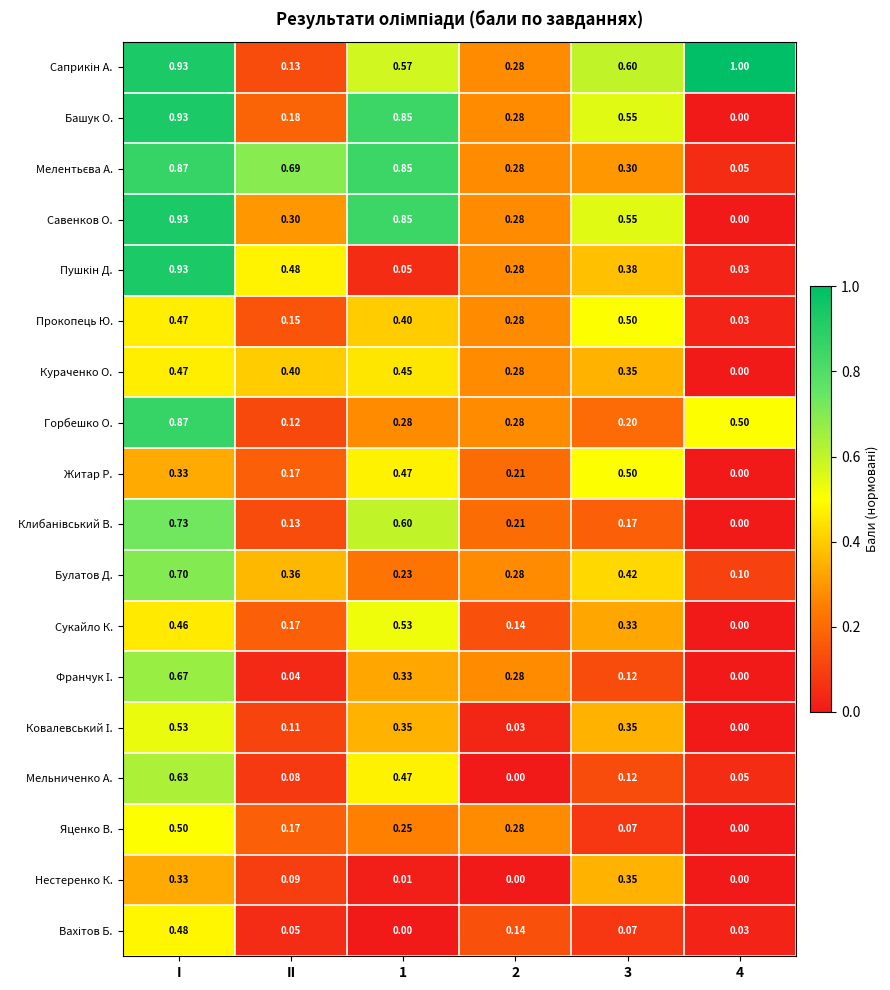

Which category has the highest value in the Горбешко О. series?

I